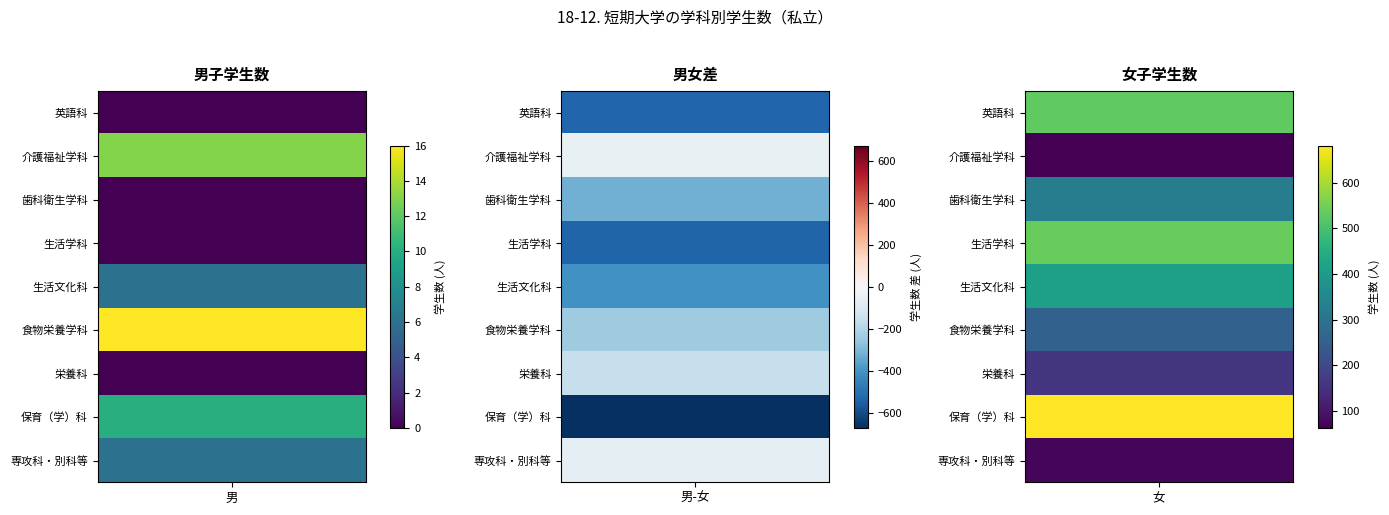

What is the greatest value displayed?

681